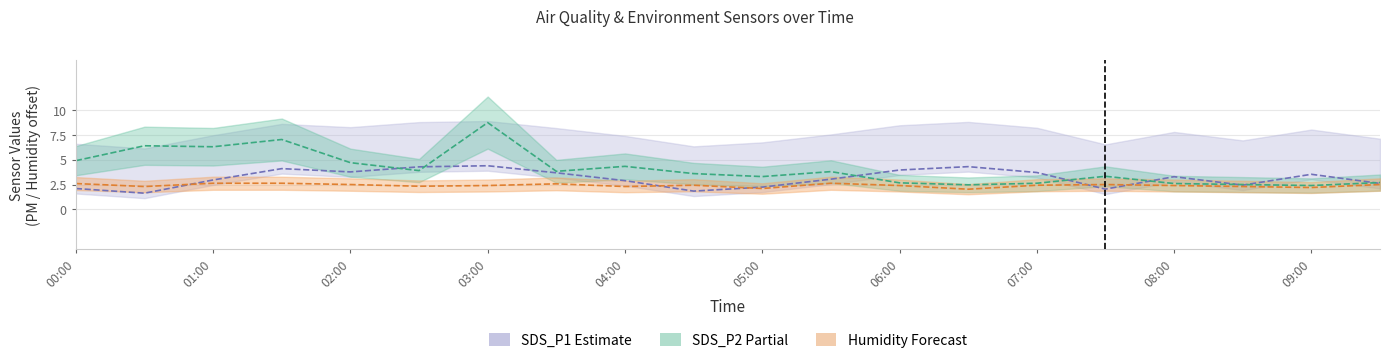

True or false: SDS_P1 (Estimate) and SDS_P2 (Partial) intersect in this chart.

False